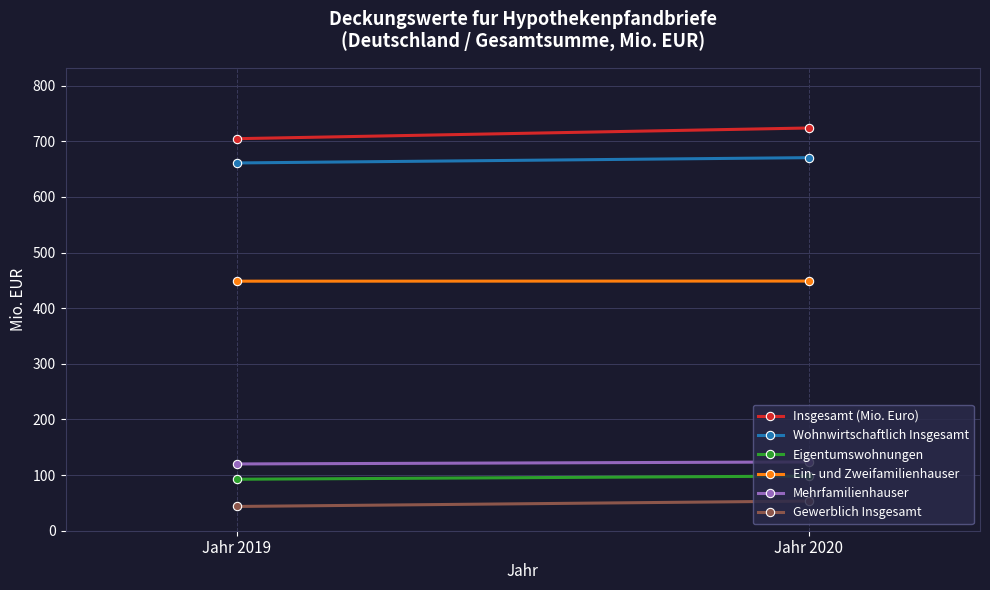

The Gewerblich Insgesamt series shows 53.3 at Jahr 2020. True or false?

True